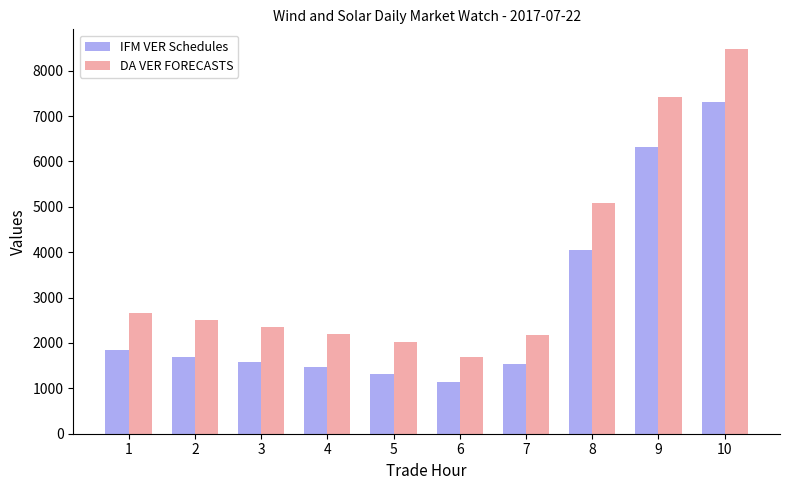

Rank the series at 8 from highest to lowest value.

DA VER FORECASTS, IFM VER Schedules